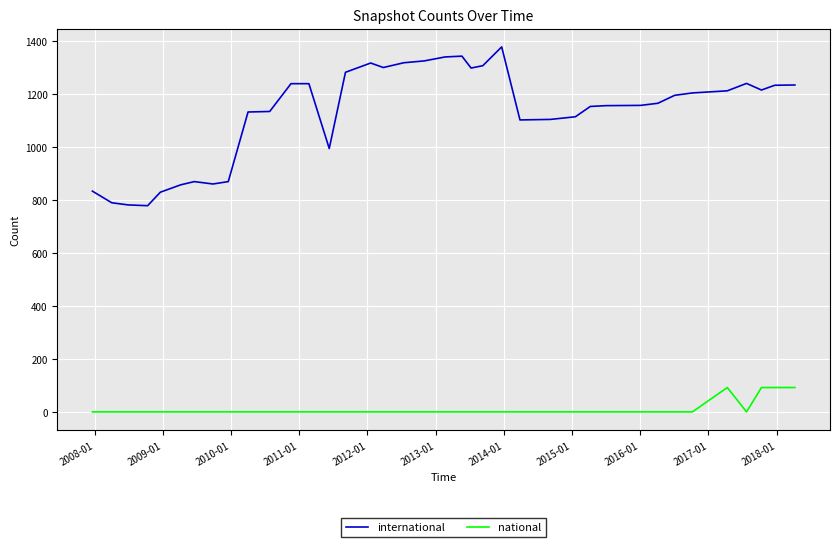

What is the greatest value displayed?

1379